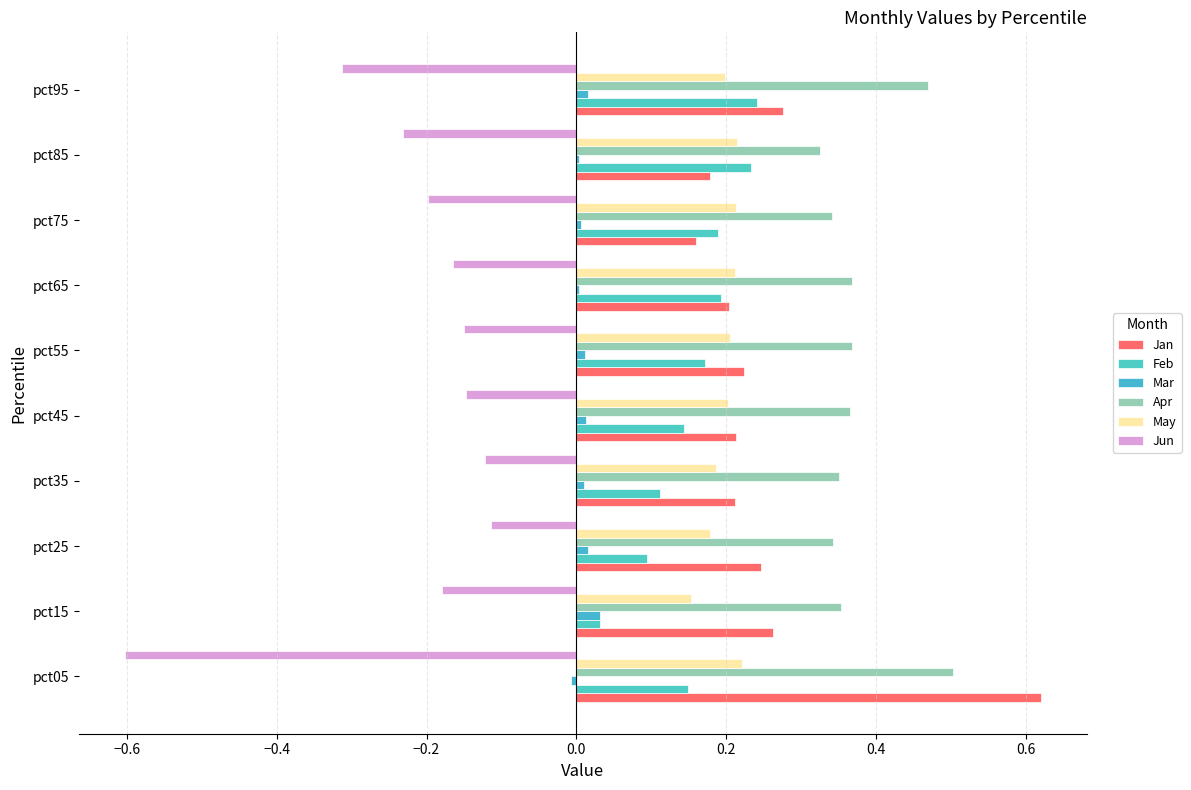

What is the difference between the maximum and minimum values in the Jan series?

0.5